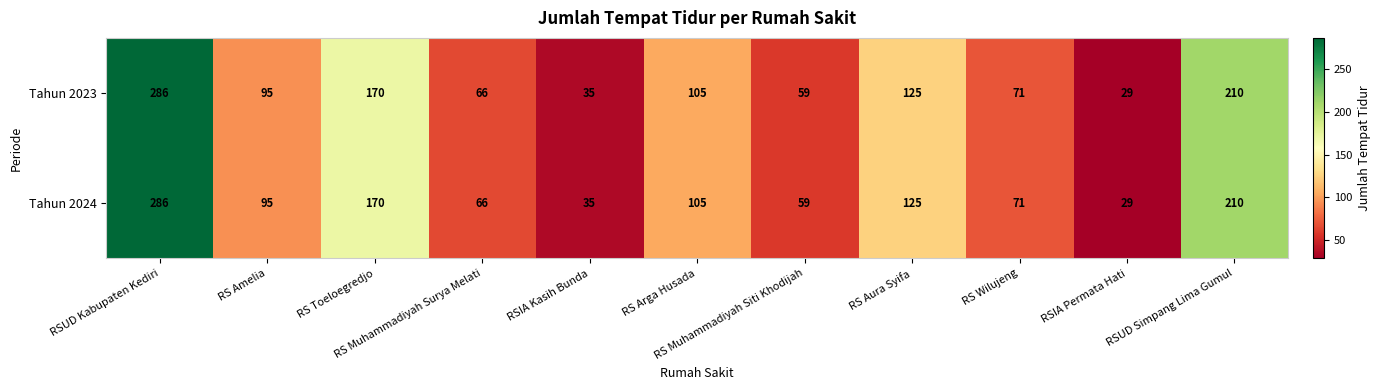

What is the average value of the Tahun 2023 series?

114